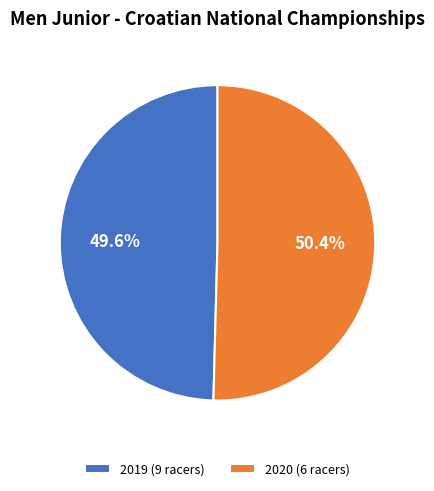

Between 2020 (6 racers) and 2019 (9 racers), which is larger?

2020 (6 racers)